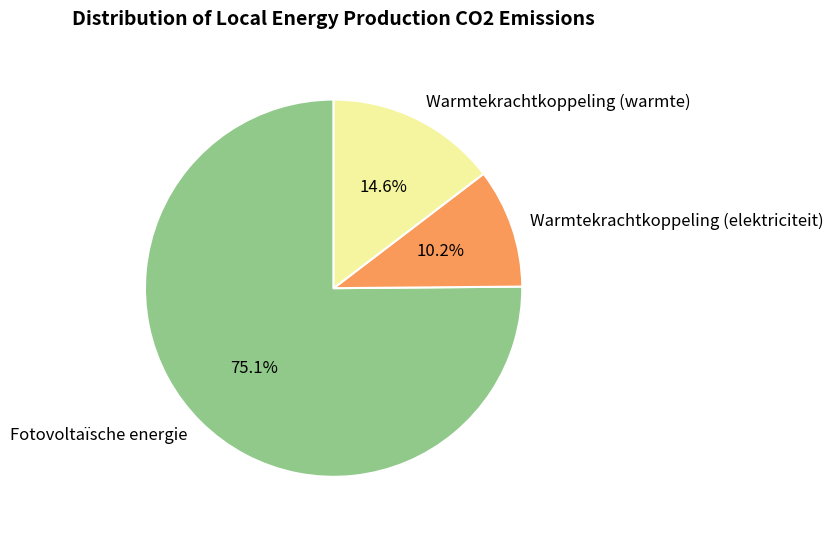

Is it true that Warmtekrachtkoppeling (warmte) is 15% of the pie?

True